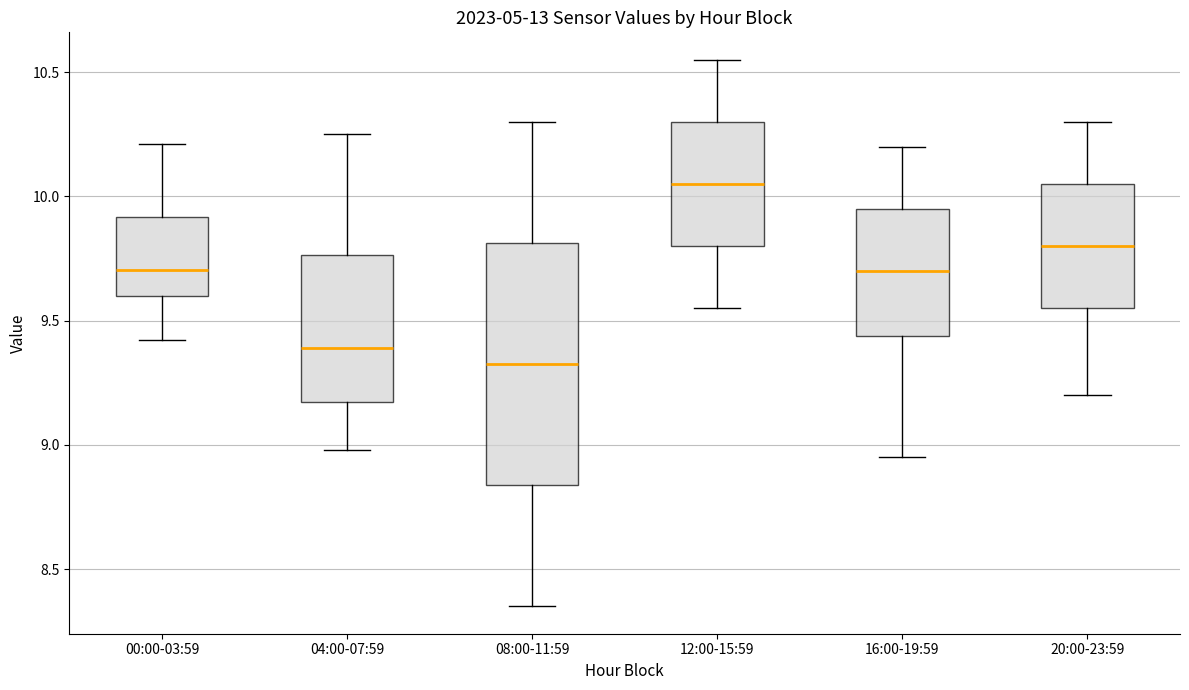

Reading left to right, read every box against the y-axis: the position of its median line, the range the box covers, and the ends of its whiskers. The values are not printed on the chart, so give them approximately, as read against the axis.

00:00-03:59: median 9.70, box 9.60 to 9.90, whiskers 9.40 to 10.20
04:00-07:59: median 9.40, box 9.15 to 9.75, whiskers 9.00 to 10.25
08:00-11:59: median 9.35, box 8.85 to 9.80, whiskers 8.35 to 10.30
12:00-15:59: median 10.05, box 9.80 to 10.30, whiskers 9.55 to 10.55
16:00-19:59: median 9.70, box 9.45 to 9.95, whiskers 8.95 to 10.20
20:00-23:59: median 9.80, box 9.55 to 10.05, whiskers 9.20 to 10.30